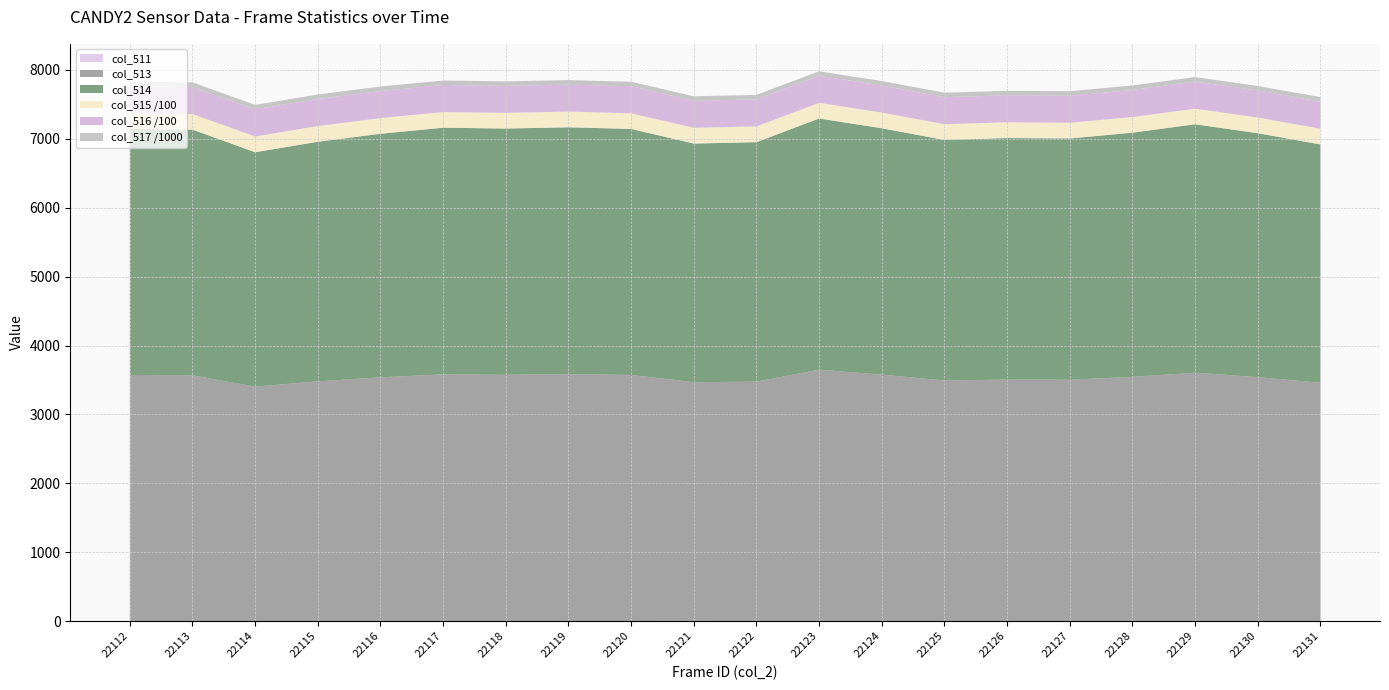

Reading left to right, transcribe all the data shown in this chart.

col_515: 22730	22718	22846	22816	22737	22682	22748	22752	22766	22801	22891	22665	22747	22882	22840	22766	22732	22588	22780	22898
col_516: 39232	39250	39286	39240	39261	39272	39212	39199	39197	39268	39168	39222	39211	39161	39189	39266	39258	39341	39214	39221
col_513: 3573	3567	3403	3479	3537	3581	3575	3584	3572	3466	3476	3648	3577	3492	3506	3503	3545	3606	3541	3460
col_514: 3573	3567	3402	3478	3536	3581	3575	3583	3571	3464	3476	3647	3576	3492	3506	3502	3545	3606	3541	3459
col_517: 65535	65535	65535	65535	65535	65535	65535	65535	65535	65535	65535	65535	65535	65535	65535	65535	65535	65535	65535	65535
col_511: 0	0	1	1	1	0	0	1	1	2	0	1	1	0	0	1	0	0	0	0